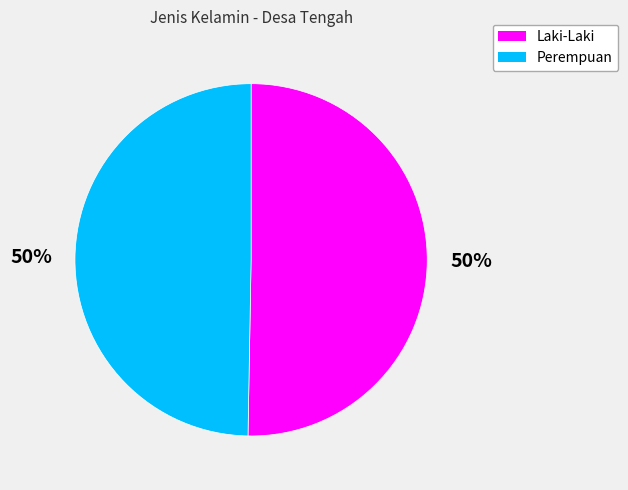

What is the ratio of the value at Perempuan to the value at Laki-Laki?

1.0